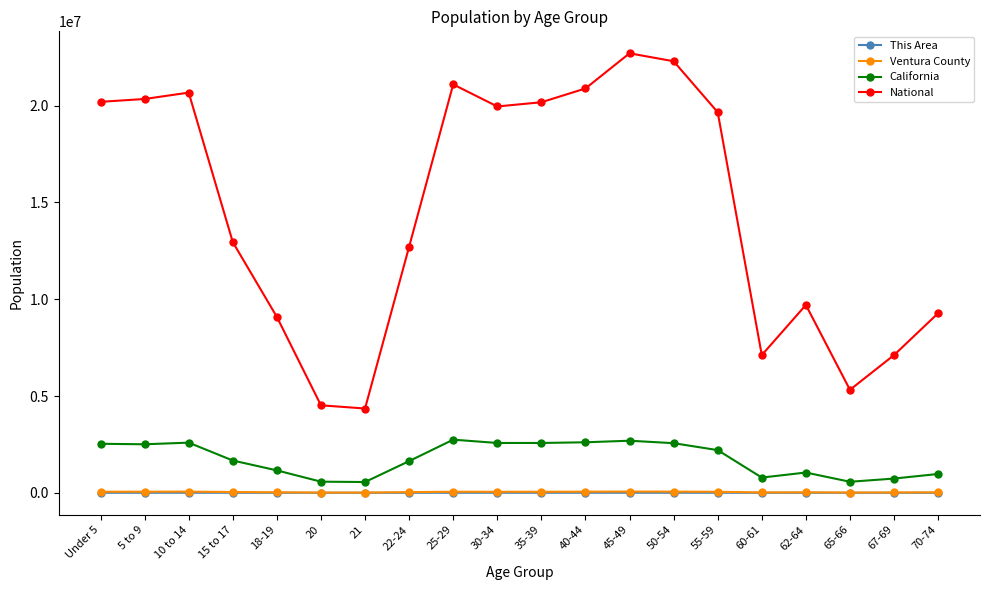

True or false: California has more than 0 interior local peaks.

True